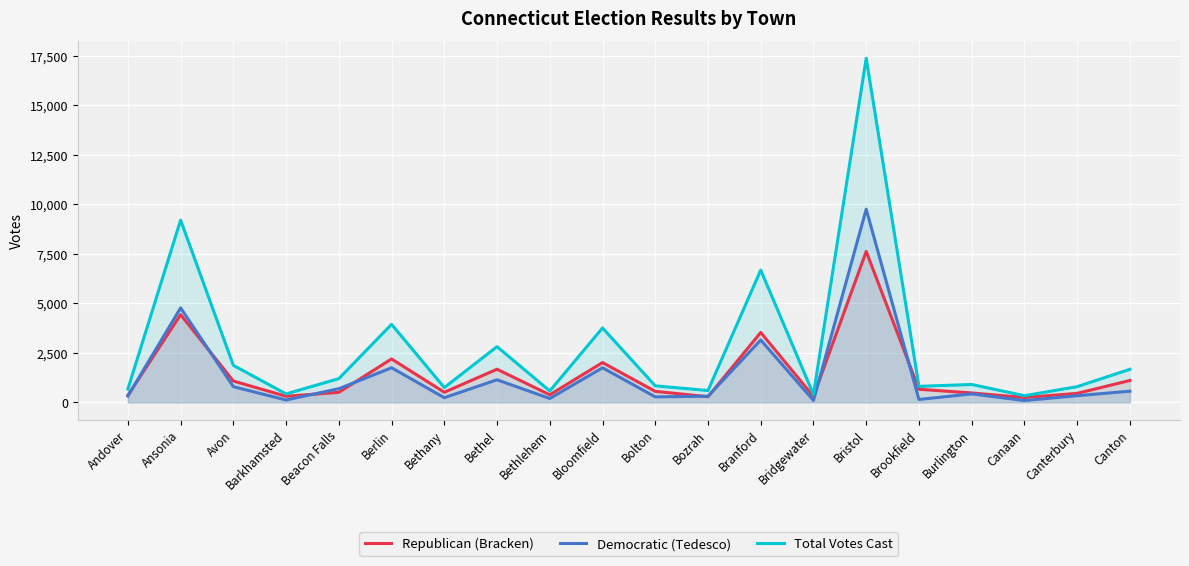

What is the average value of the Democratic (Tedesco) series?

1346